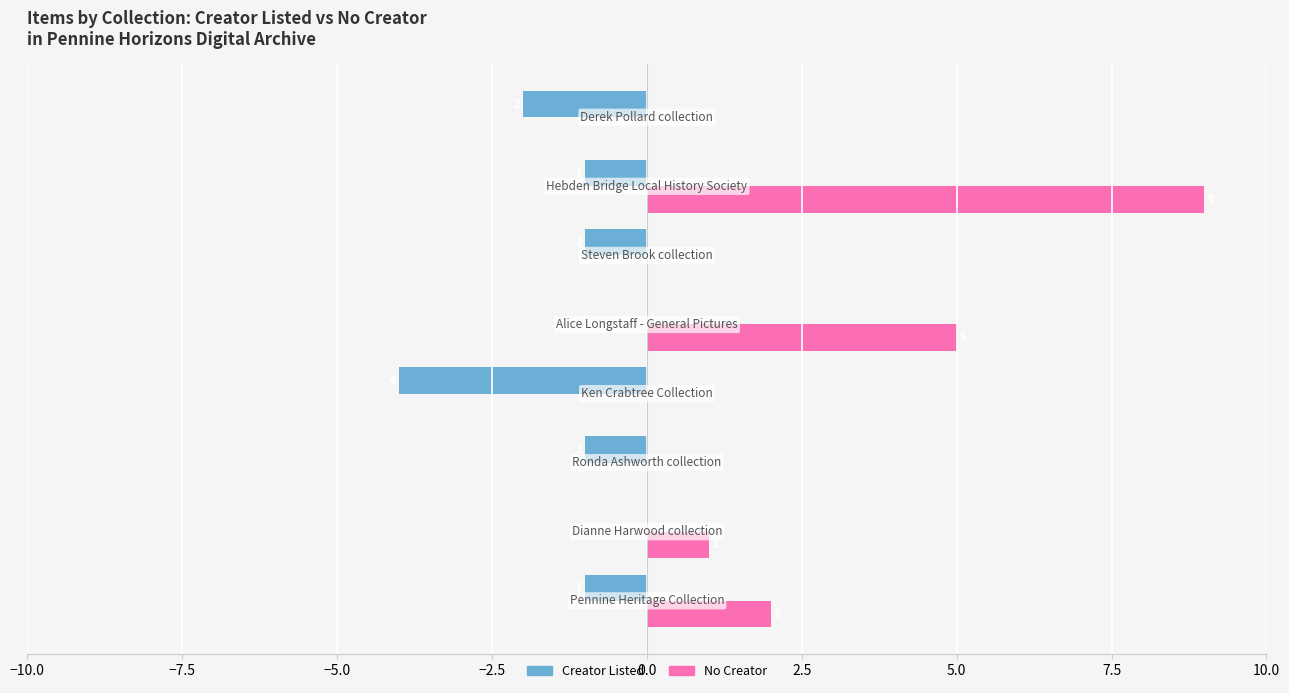

What is the sum of all Creator Listed values?

-10